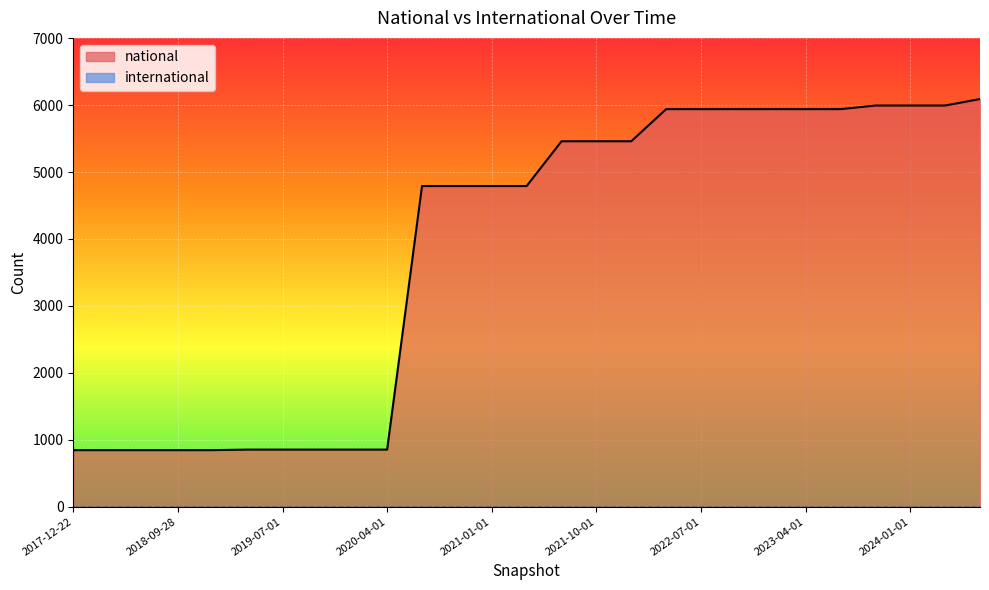

Approximately how many times larger is the value at 2023-10-01 compared to 2024-04-01?

1.0